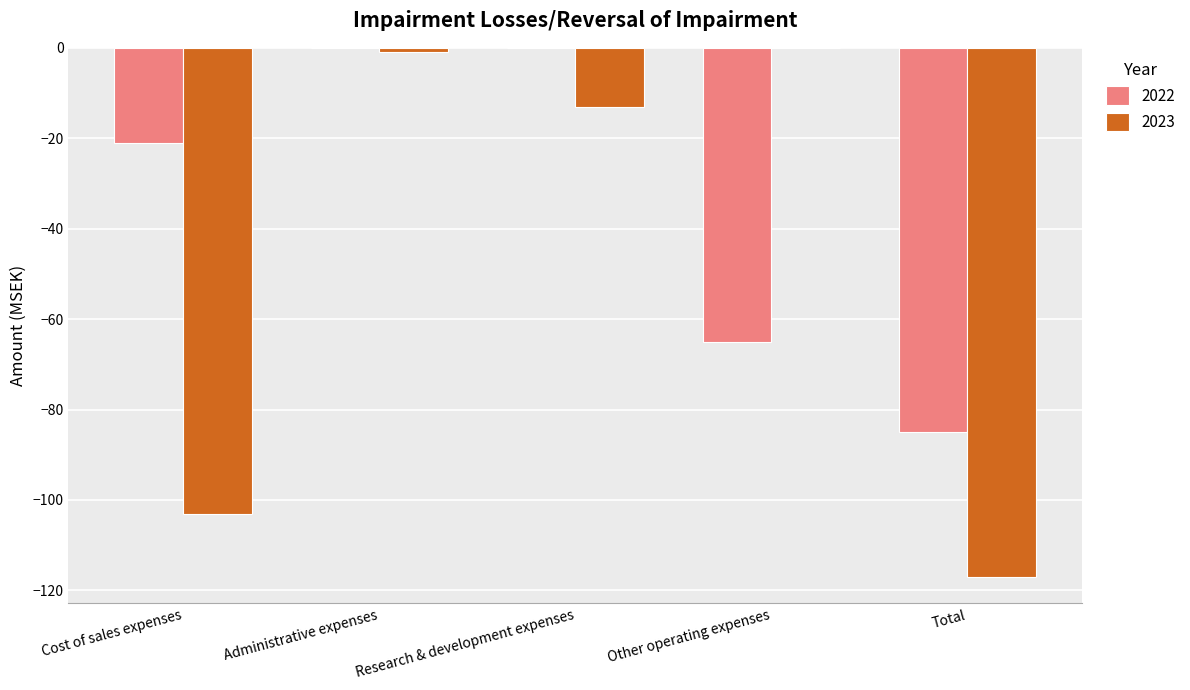

How many groups of bars are there?

5